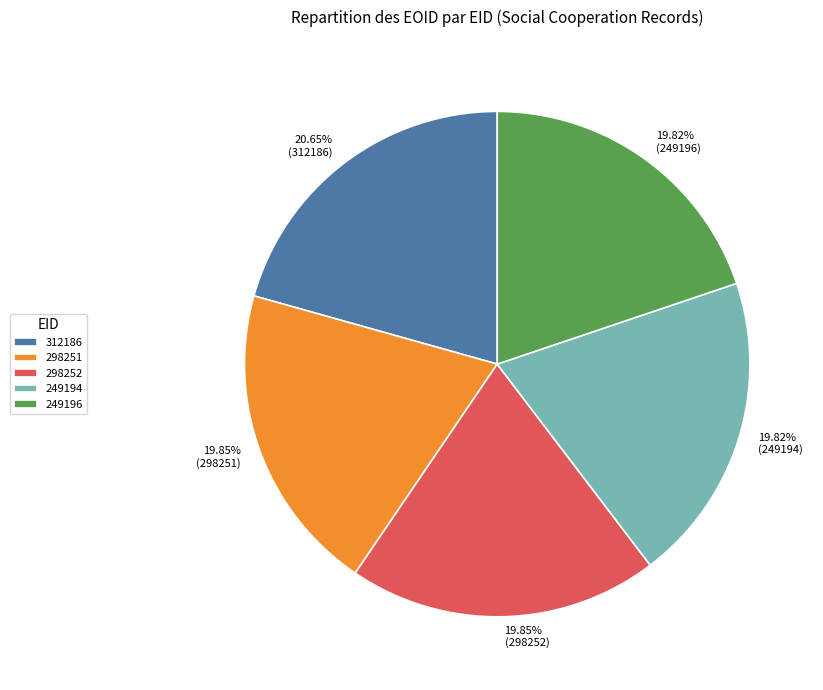

Is there a majority slice in this chart?

No